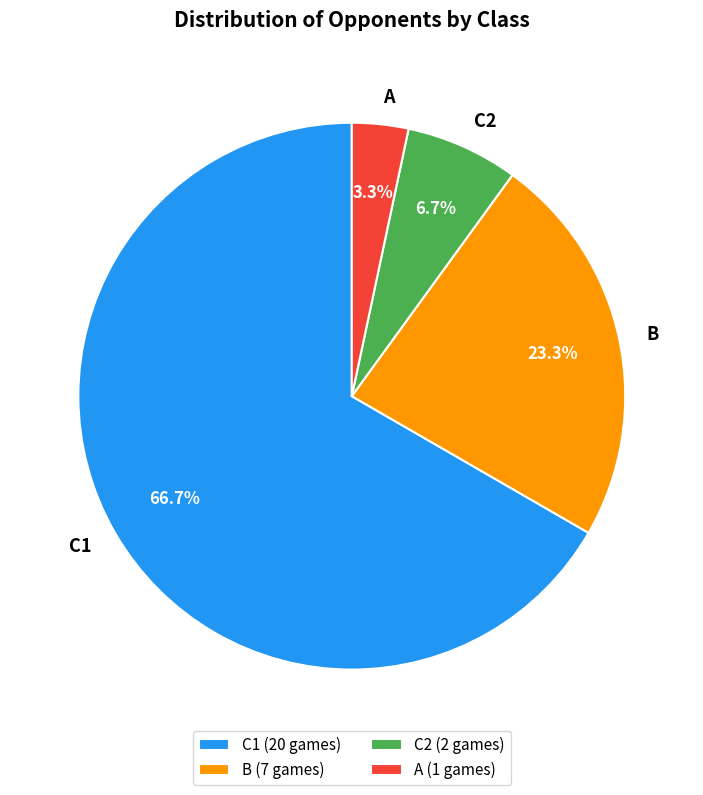

Rank the categories by value from lowest to highest.

A, C2, B, C1